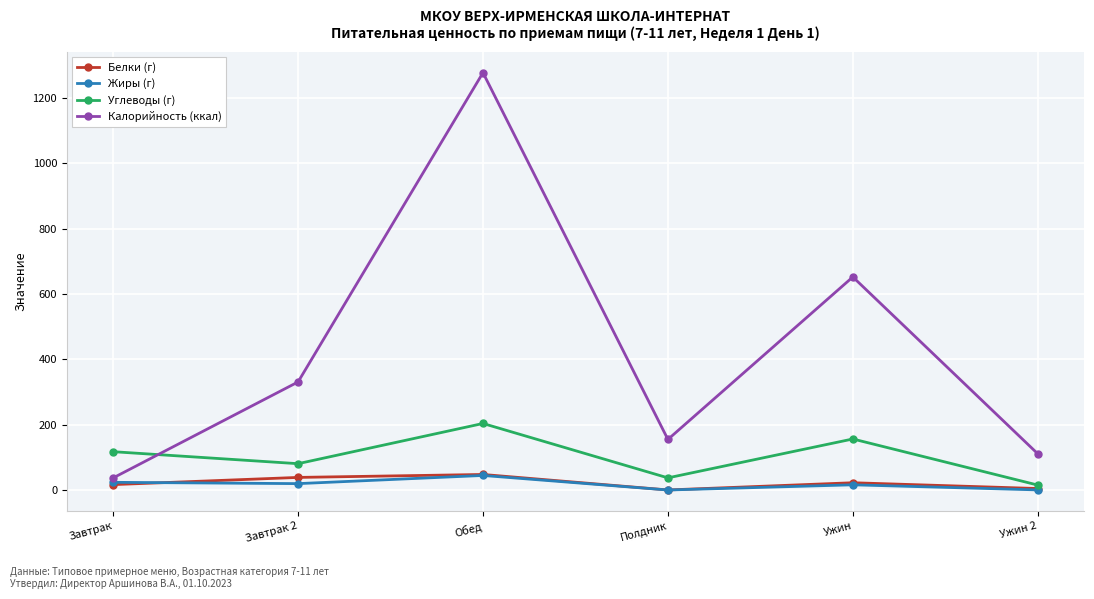

True or false: Жиры (г) and Калорийность (ккал) intersect in this chart.

False